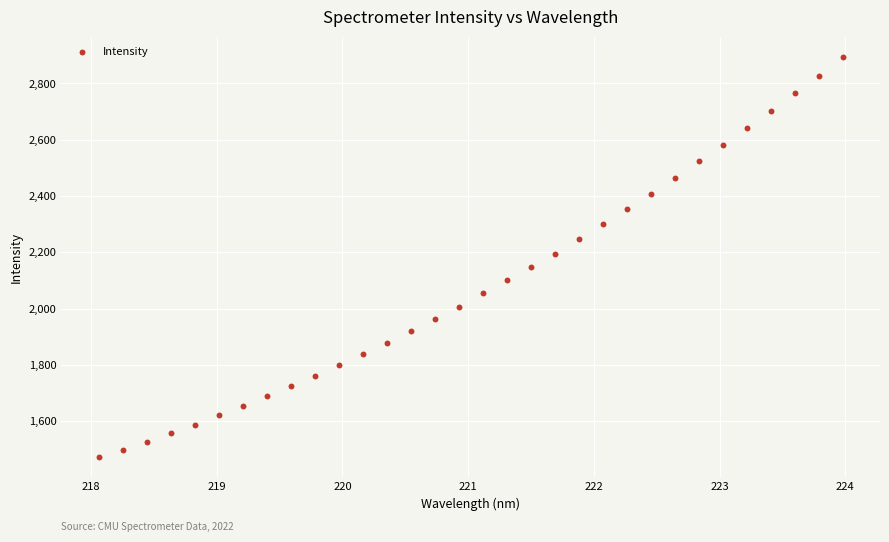

What is the range of X values (max minus min)?

5.9